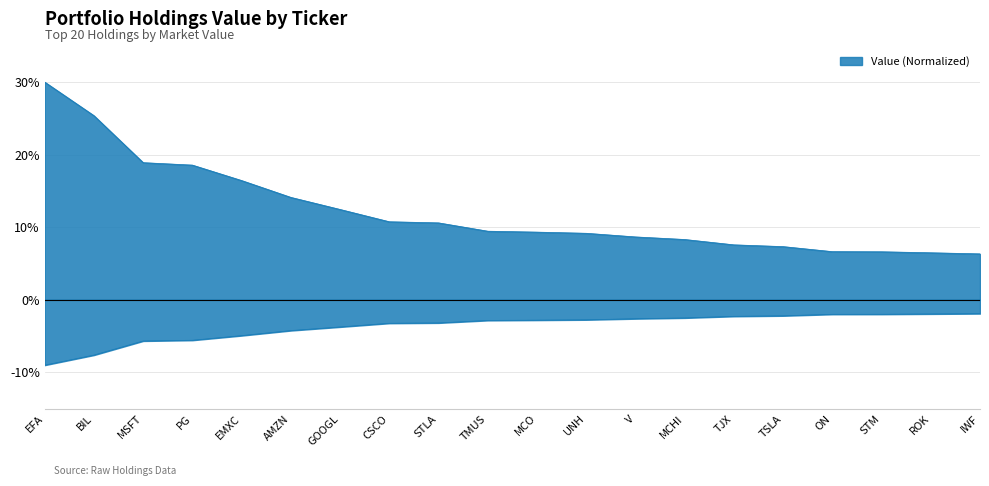

List the labels in order of value, largest first.

EFA, BIL, MSFT, PG, EMXC, AMZN, GOOGL, CSCO, STLA, TMUS, MCO, UNH, V, MCHI, TJX, TSLA, ON, STM, ROK, IWF